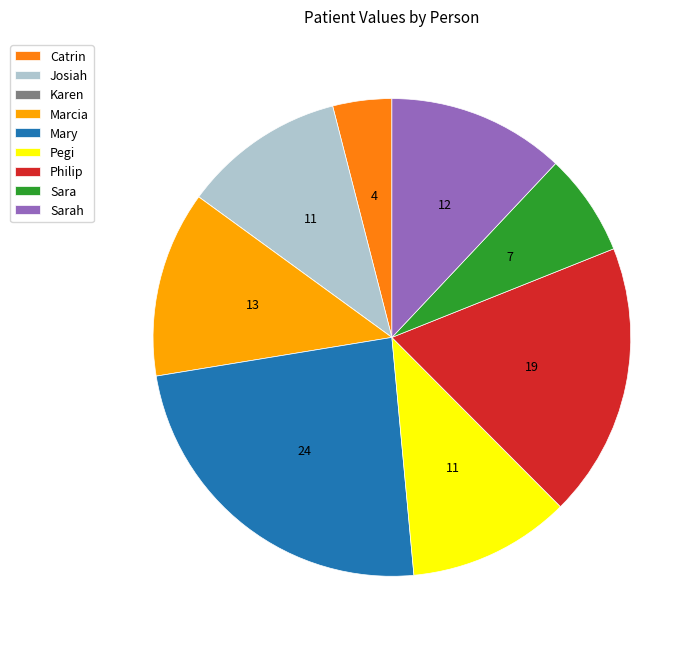

Is there any slice that represents more than half of the pie?

No